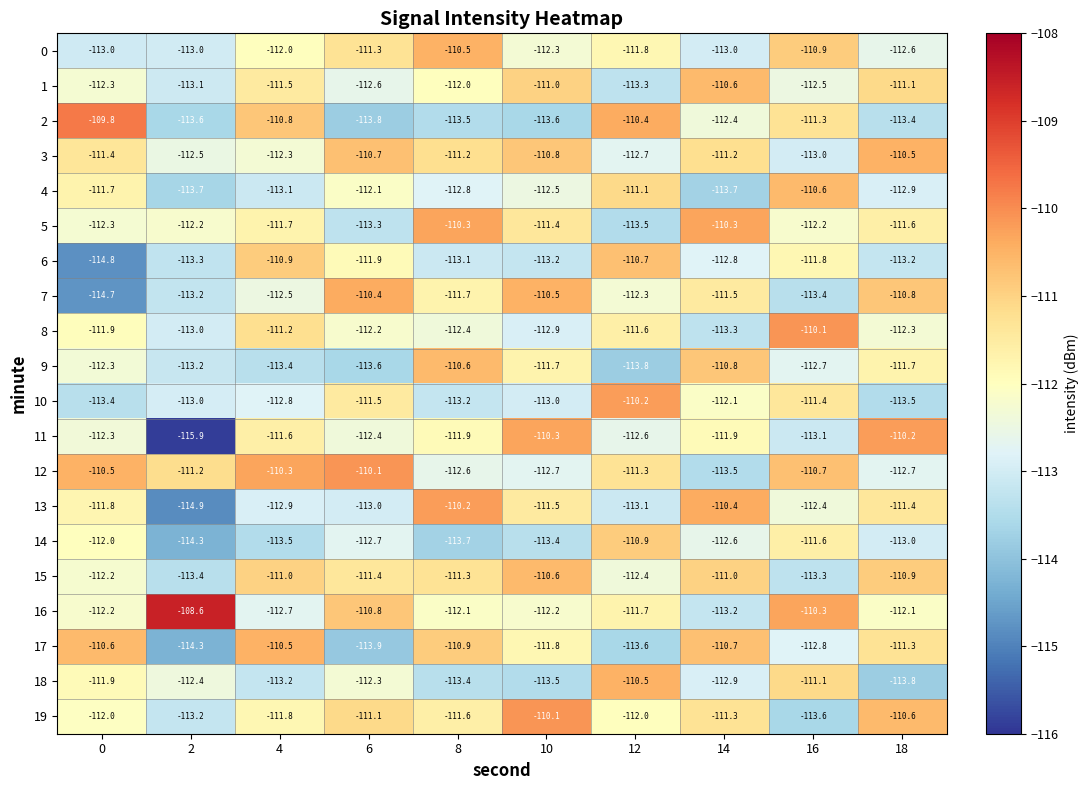

Is it true that 2 equals -113.8 at 6?

True